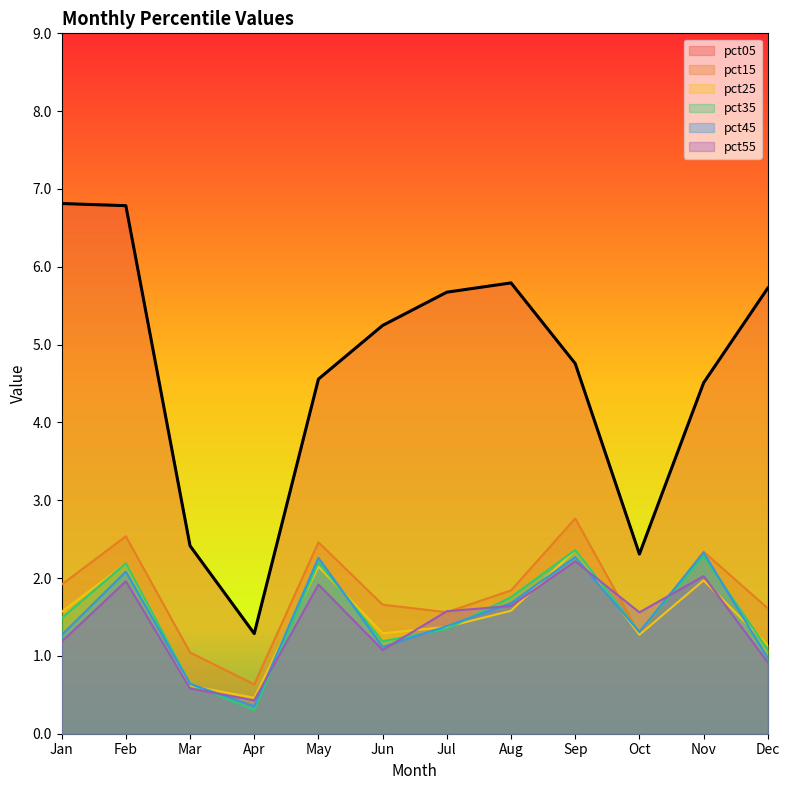

The value of pct05 at Feb is 1.6. True or false?

False